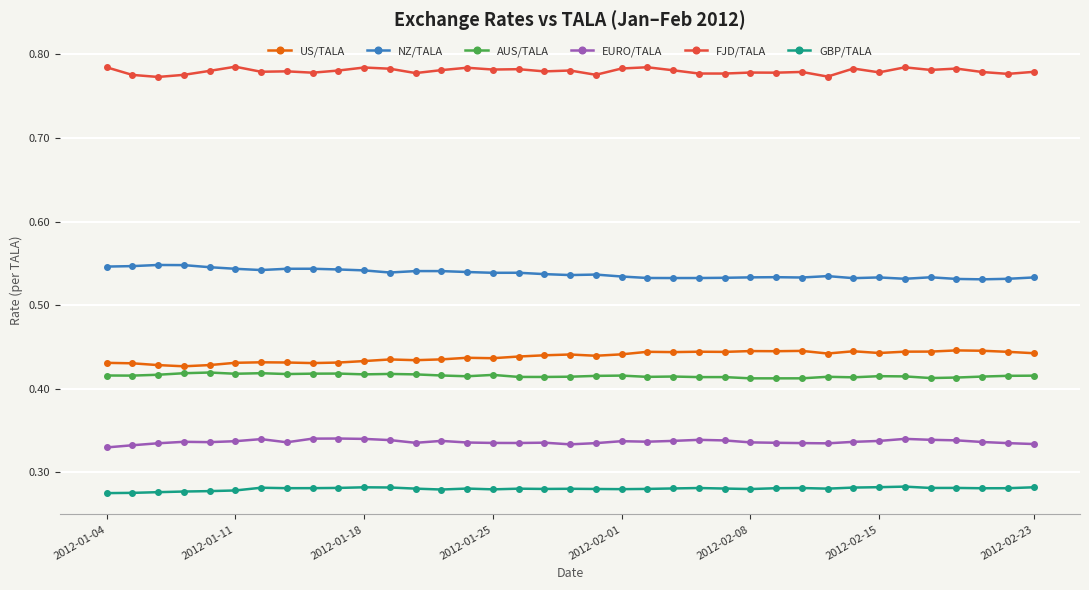

How many lines are shown in the chart?

6